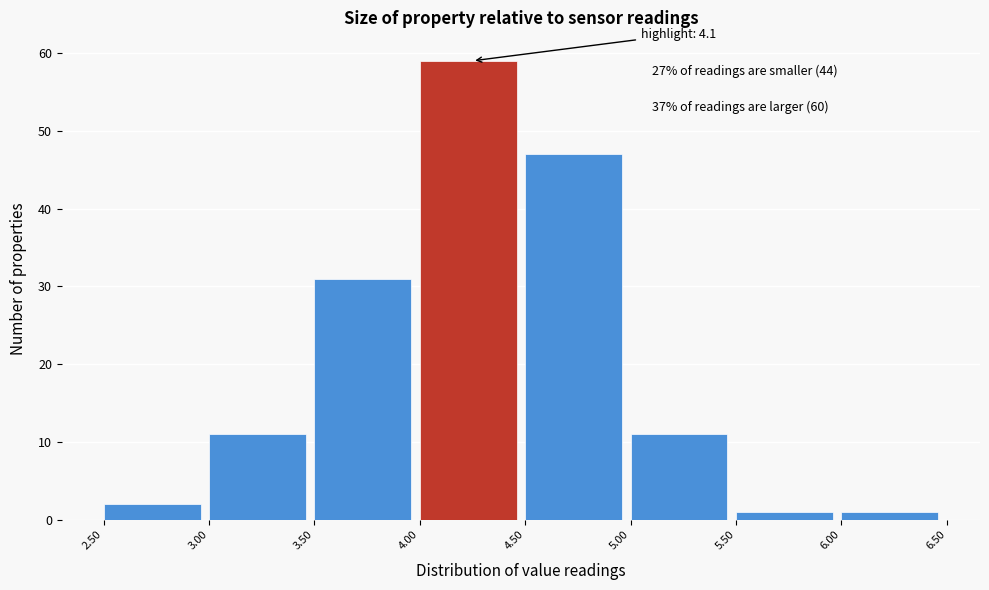

Over which range of the x-axis is the bar tallest?

4.00 to 4.50